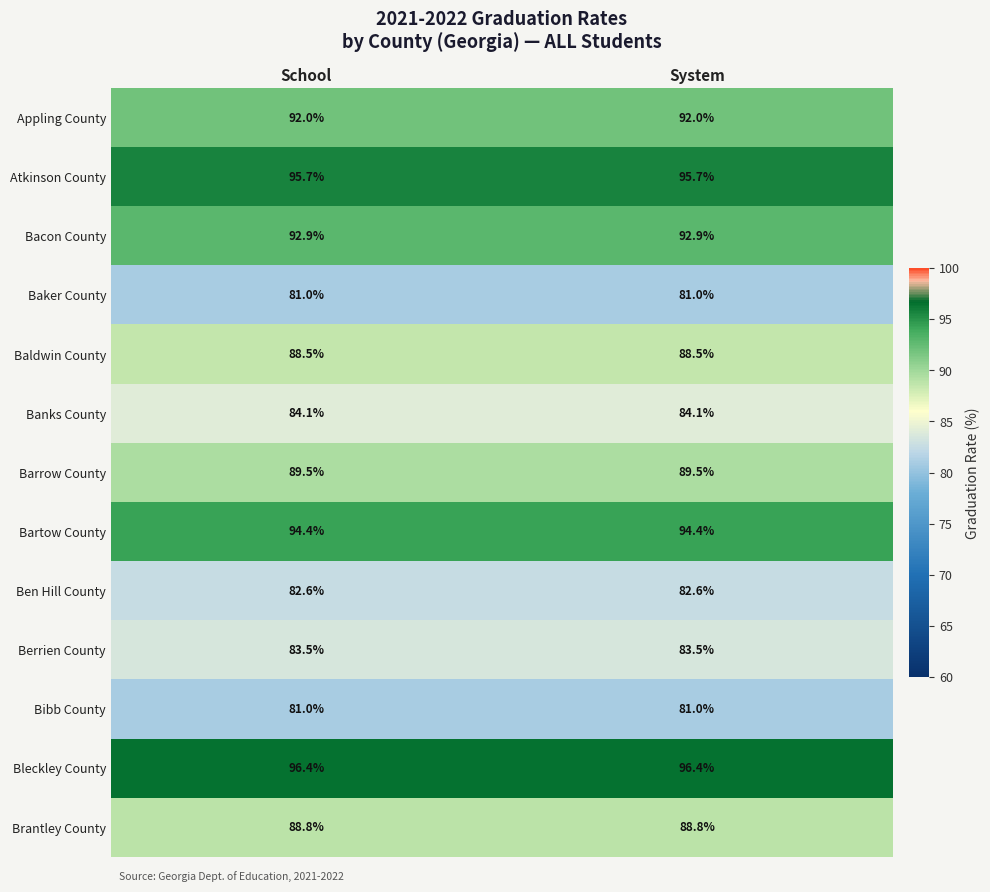

True or false: Bacon County has a value of 92.9 at System.

True